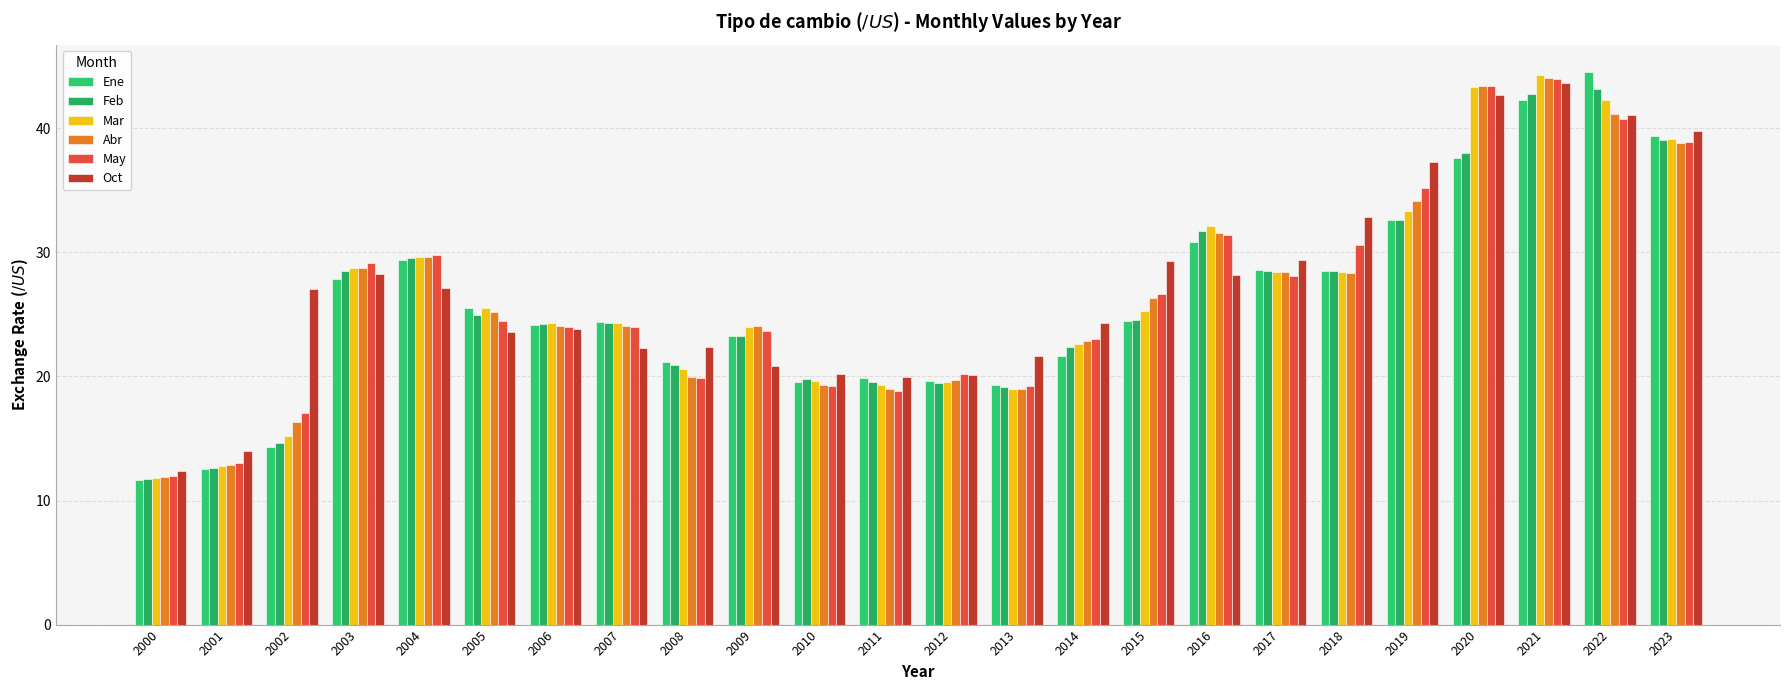

True or false: Ene has a value of 21.7 at 2014.

True